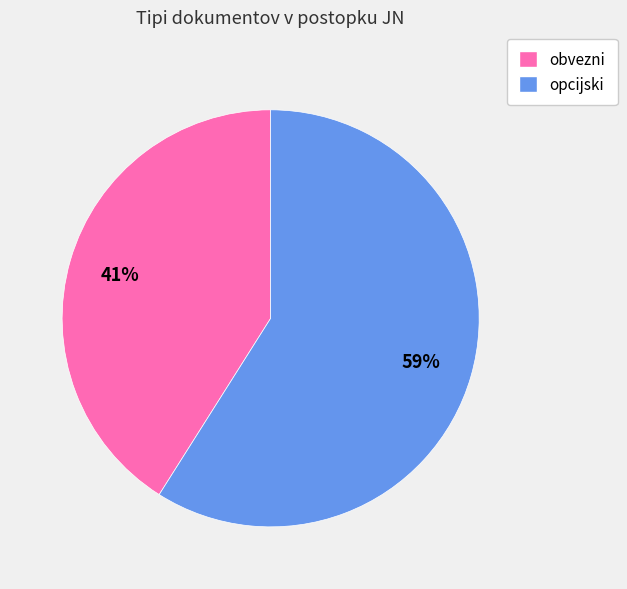

To the nearest percent, what portion does obvezni represent?

41%